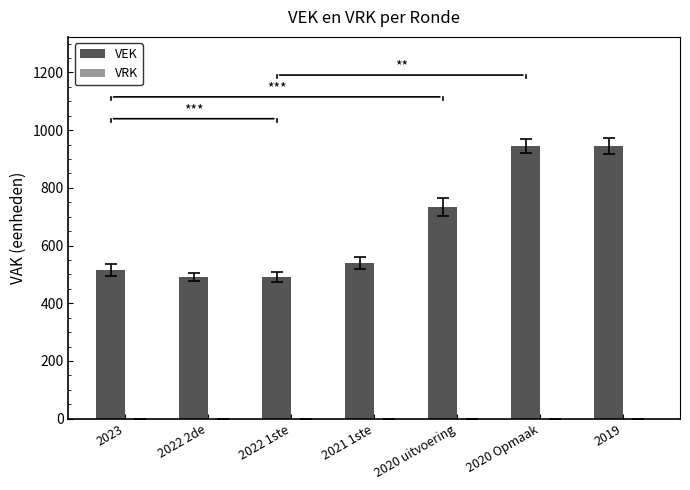

What is the change in value from 2023 to 2020 uitvoering?

+218